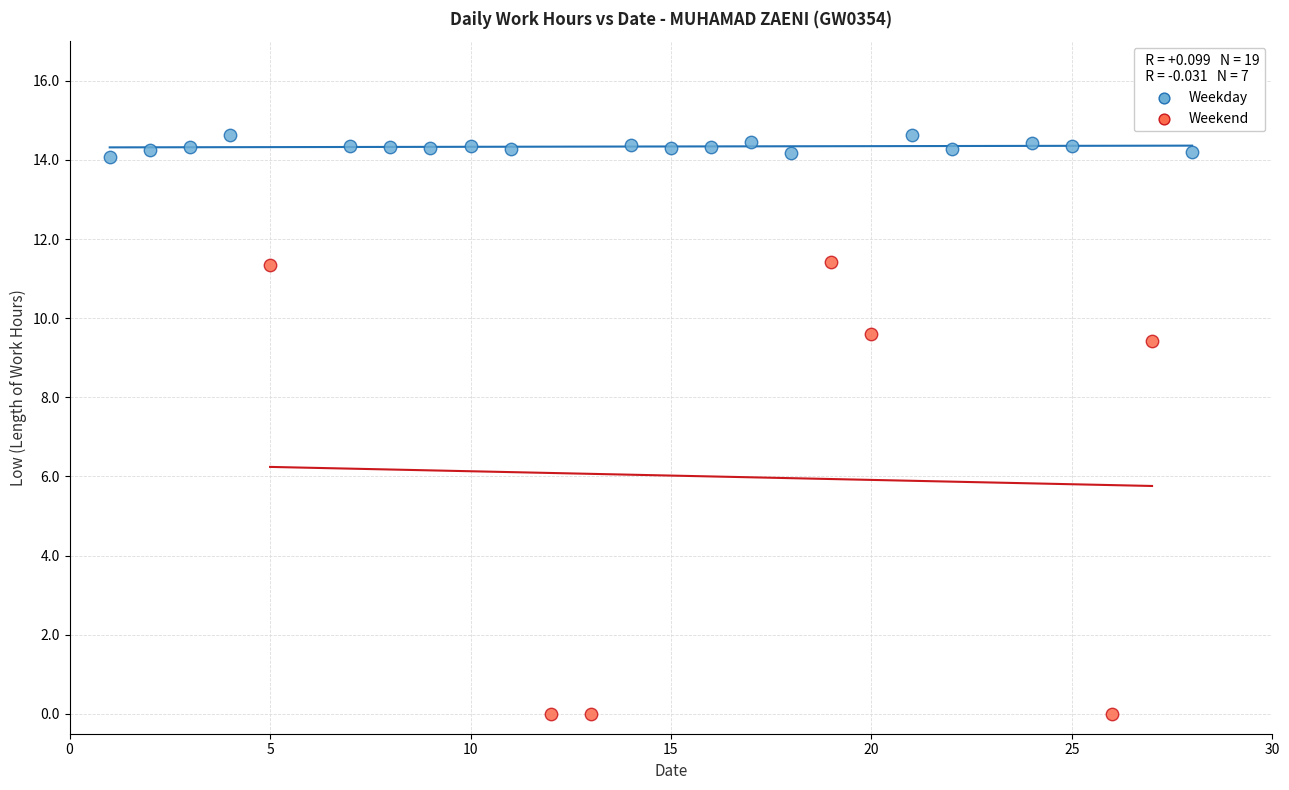

Which series has the widest spread of Y values?

Weekend